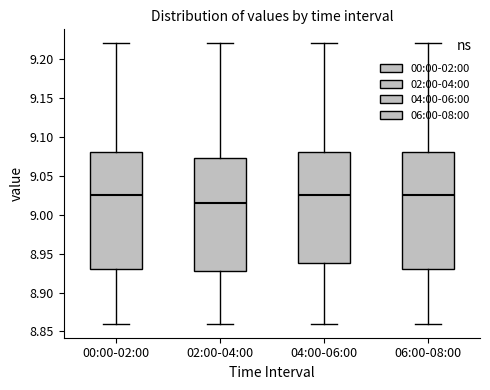

Which box has the lowest median line?

02:00-04:00